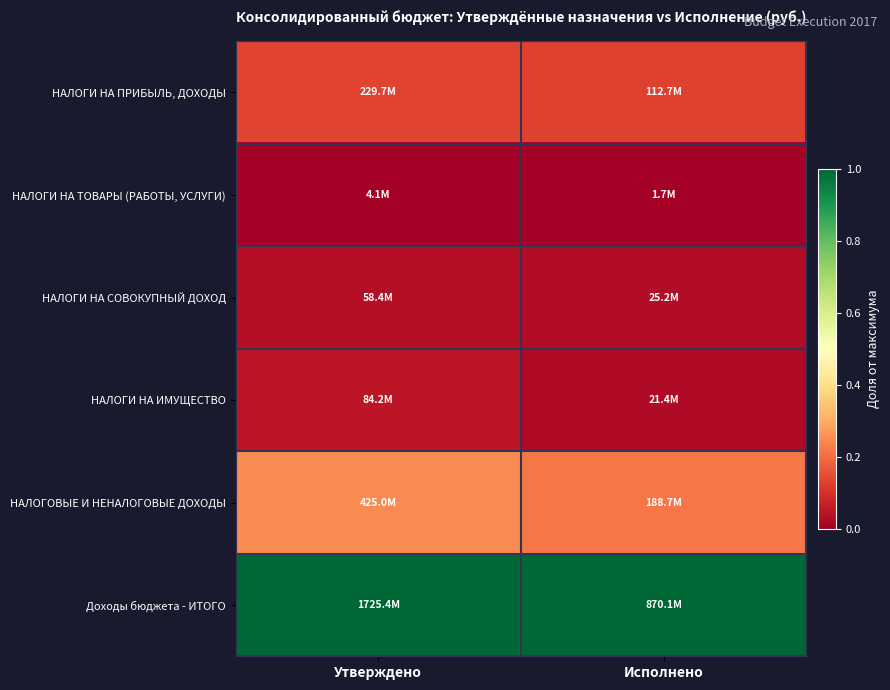

Reading left to right, extract all data points from this chart.

НАЛОГИ НА ПРИБЫЛЬ, ДОХОДЫ: Утверждено=0.1	Исполнено=0.1
НАЛОГИ НА ТОВАРЫ (РАБОТЫ, УСЛУГИ): Утверждено=0.0	Исполнено=0.0
НАЛОГИ НА СОВОКУПНЫЙ ДОХОД: Утверждено=0.0	Исполнено=0.0
НАЛОГИ НА ИМУЩЕСТВО: Утверждено=0.0	Исполнено=0.0
НАЛОГОВЫЕ И НЕНАЛОГОВЫЕ ДОХОДЫ: Утверждено=0.2	Исполнено=0.2
Доходы бюджета - ИТОГО: Утверждено=1.0	Исполнено=1.0